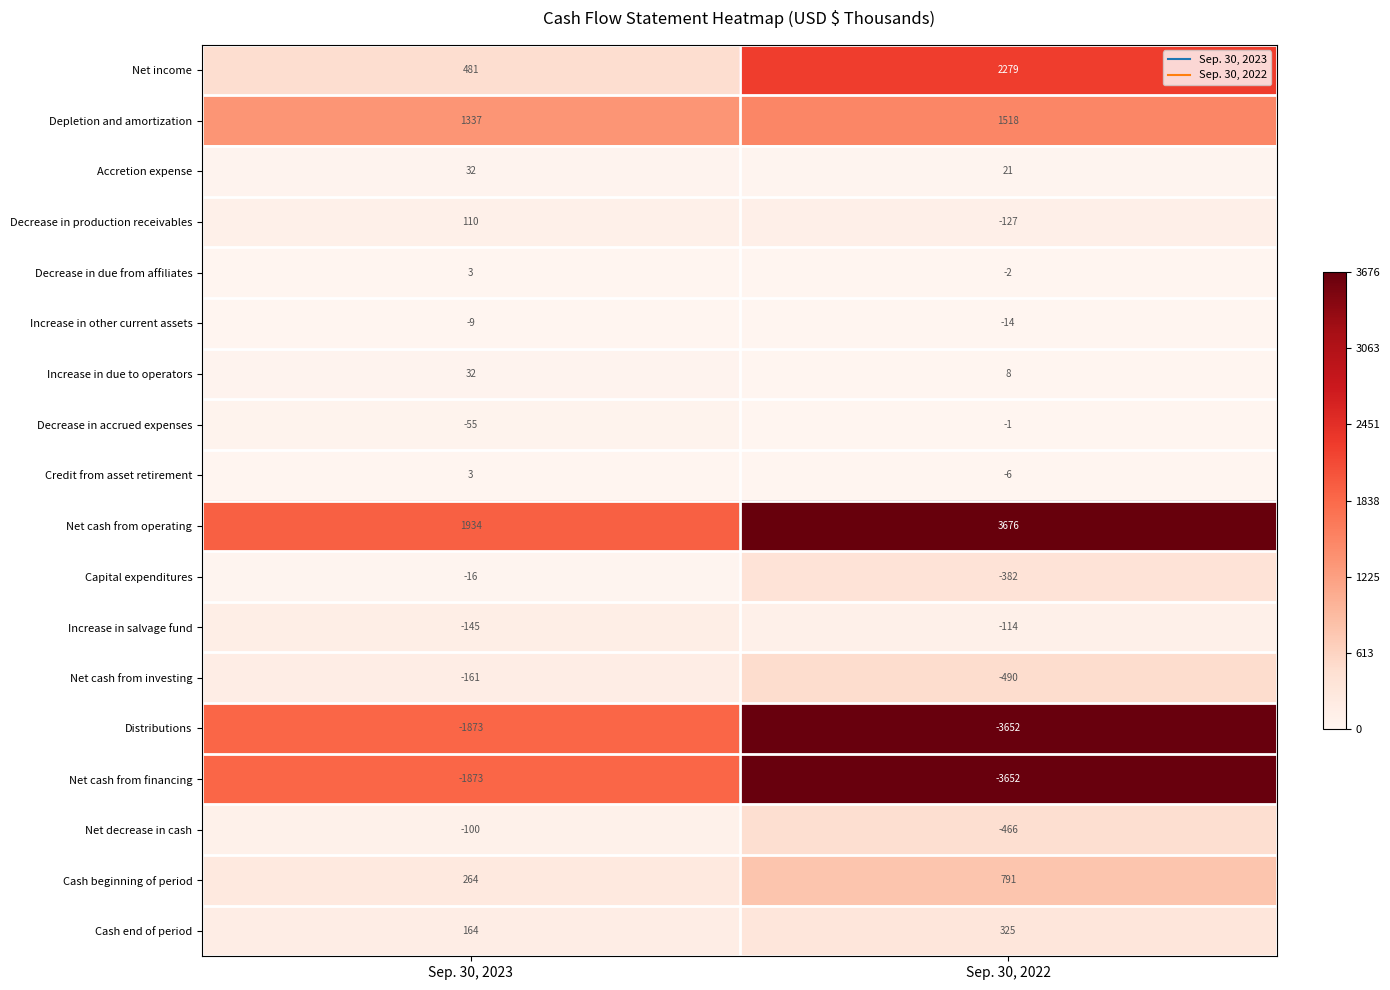

True or false: Net cash from investing has a value of -161 at Sep. 30, 2023.

True